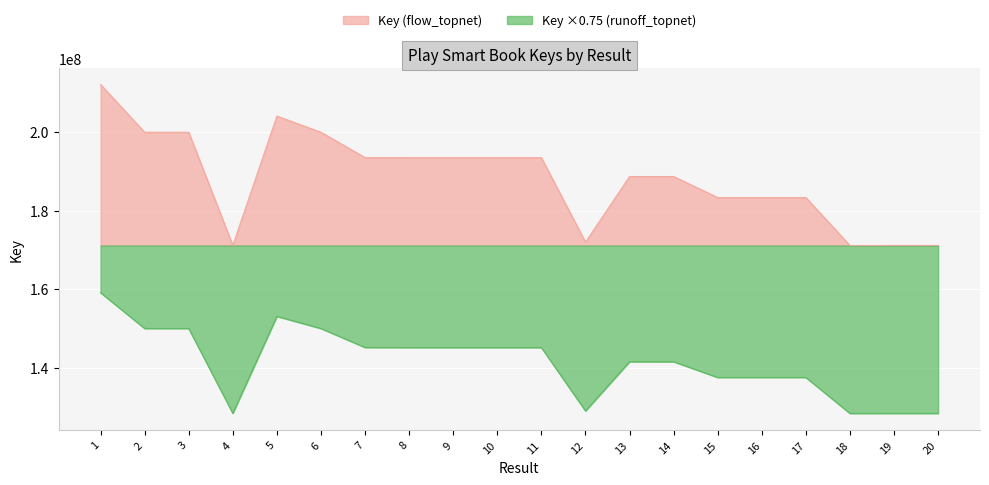

What is the value of the 4th point from the left?

171140921